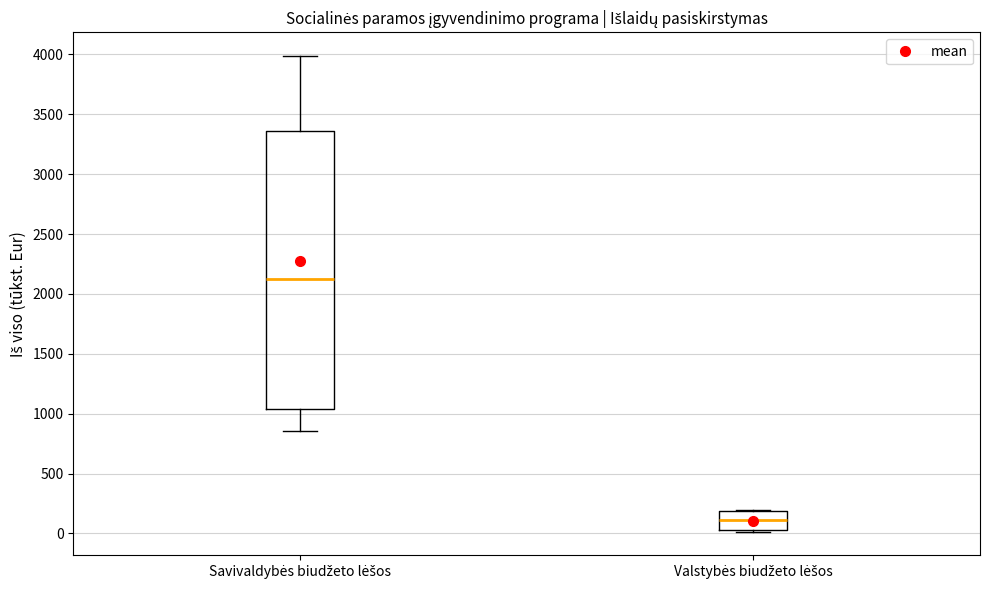

Reading left to right, transcribe this box plot: for each box, give where its median line is, the range the box spans, and where its two whiskers end, as read against the y-axis. The values are not printed on the chart, so give them approximately, as read against the axis.

Savivaldybės biudžeto lėšos: median 2100, box 1050 to 3350, whiskers 850 to 4000
Valstybės biudžeto lėšos: median 100, box 50 to 200, whiskers 0 to 200